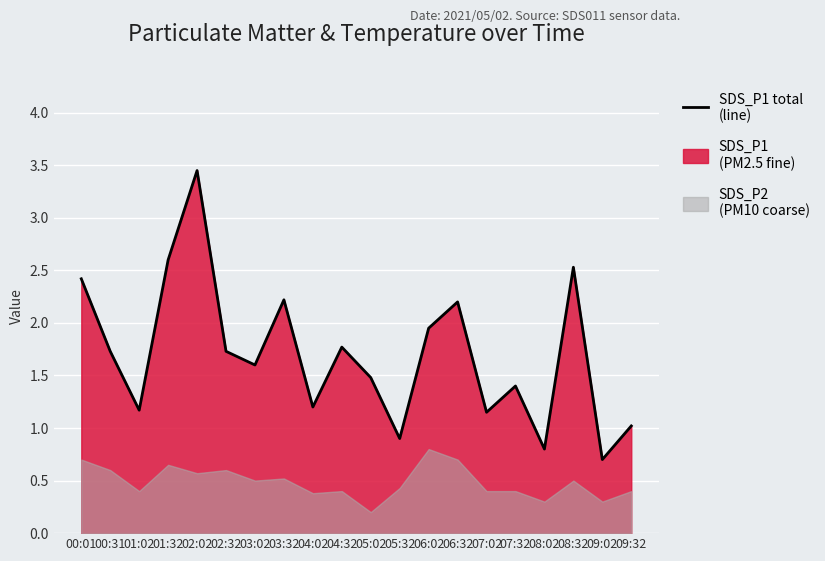

How many points are higher than both their immediate neighbors (excluding endpoints)?

6